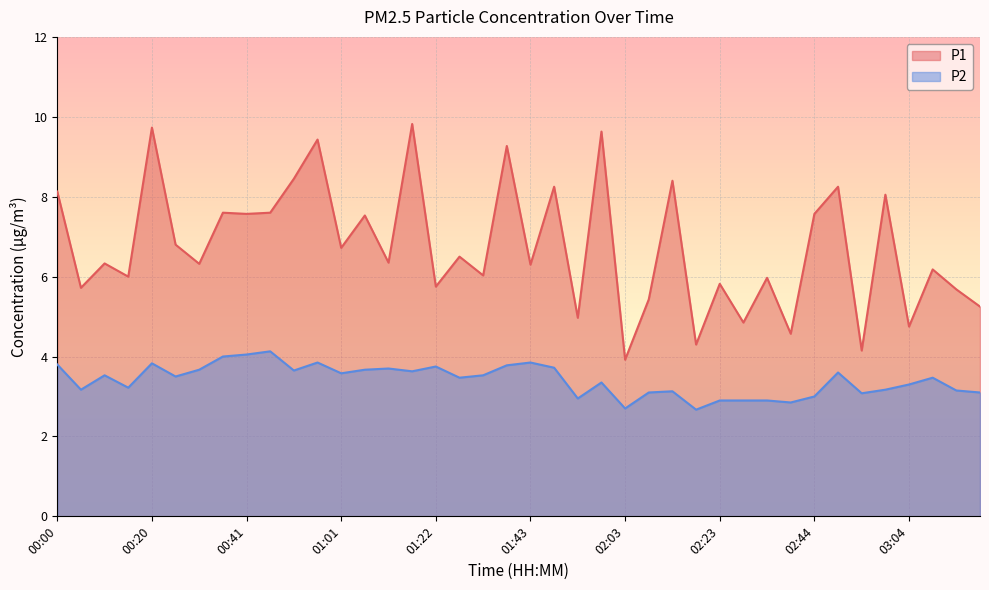

What position from the right is 00:51?

30